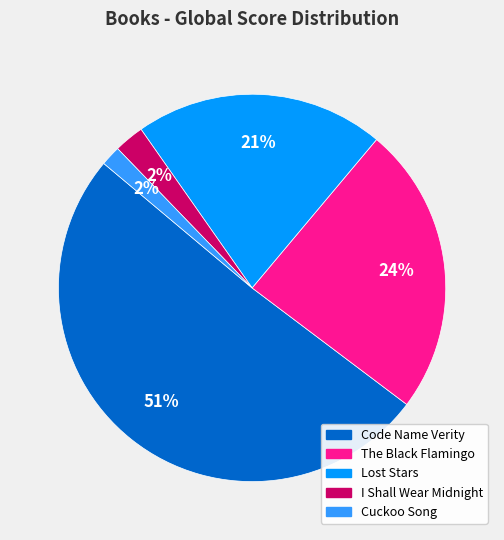

How many slices are in this pie chart?

5